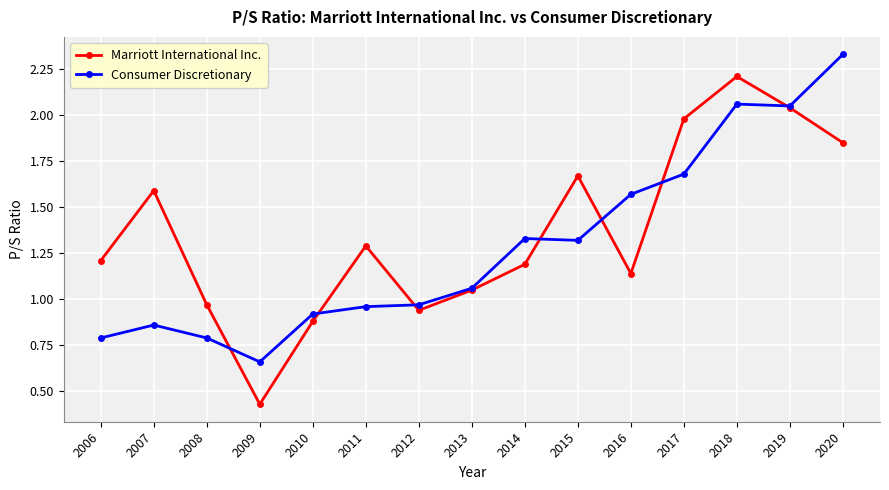

At which category does Marriott International Inc. reach its first local peak?

2007